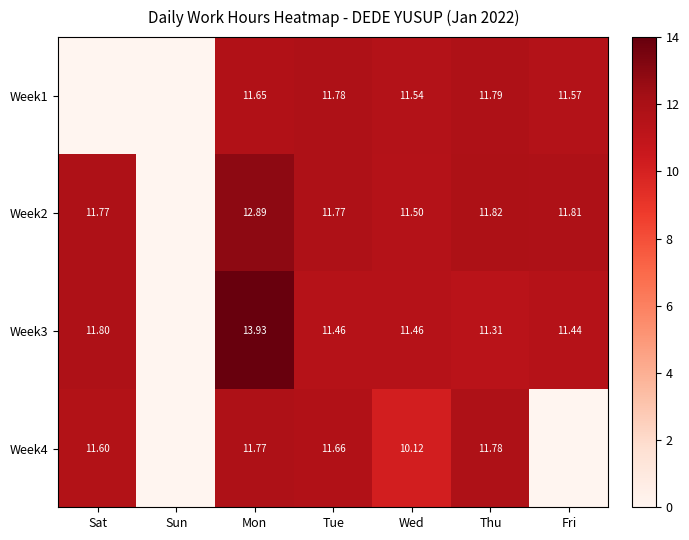

Between Mon and Thu, which series saw the biggest shift?

Week3